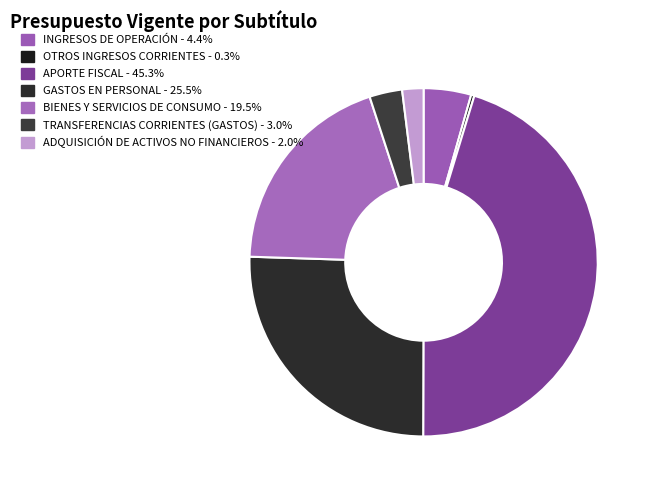

How many slices are in this pie chart?

7